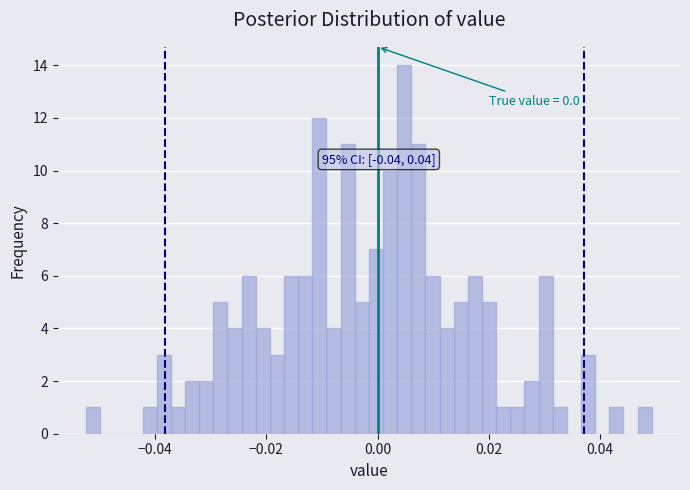

Around what value on the x-axis is the tallest bar? Give the approximate position of its centre, as read against the axis.

0.004